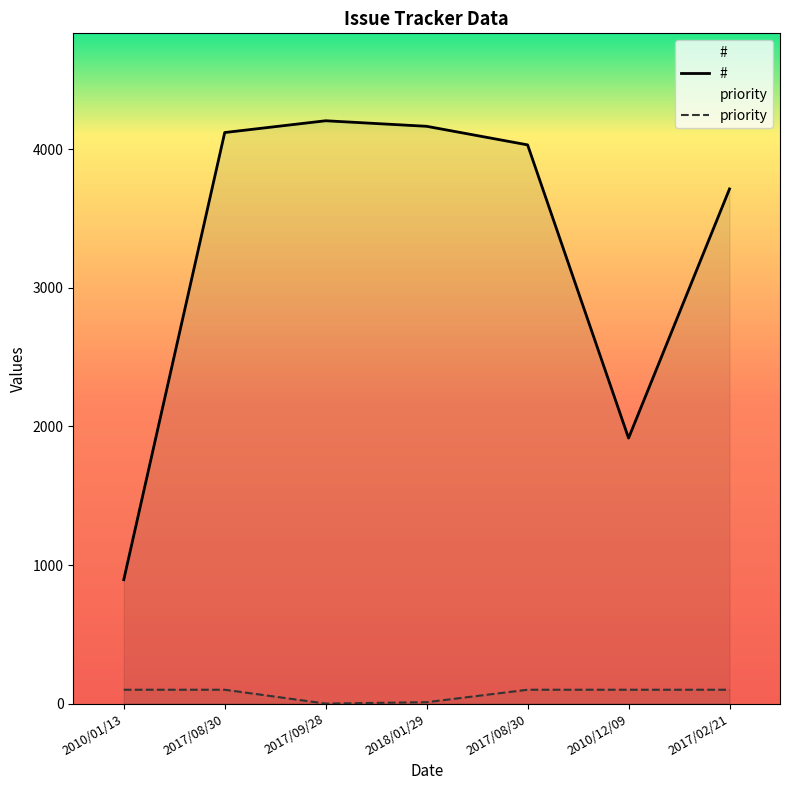

Where is # nearest to the value 2550?

2010/12/09